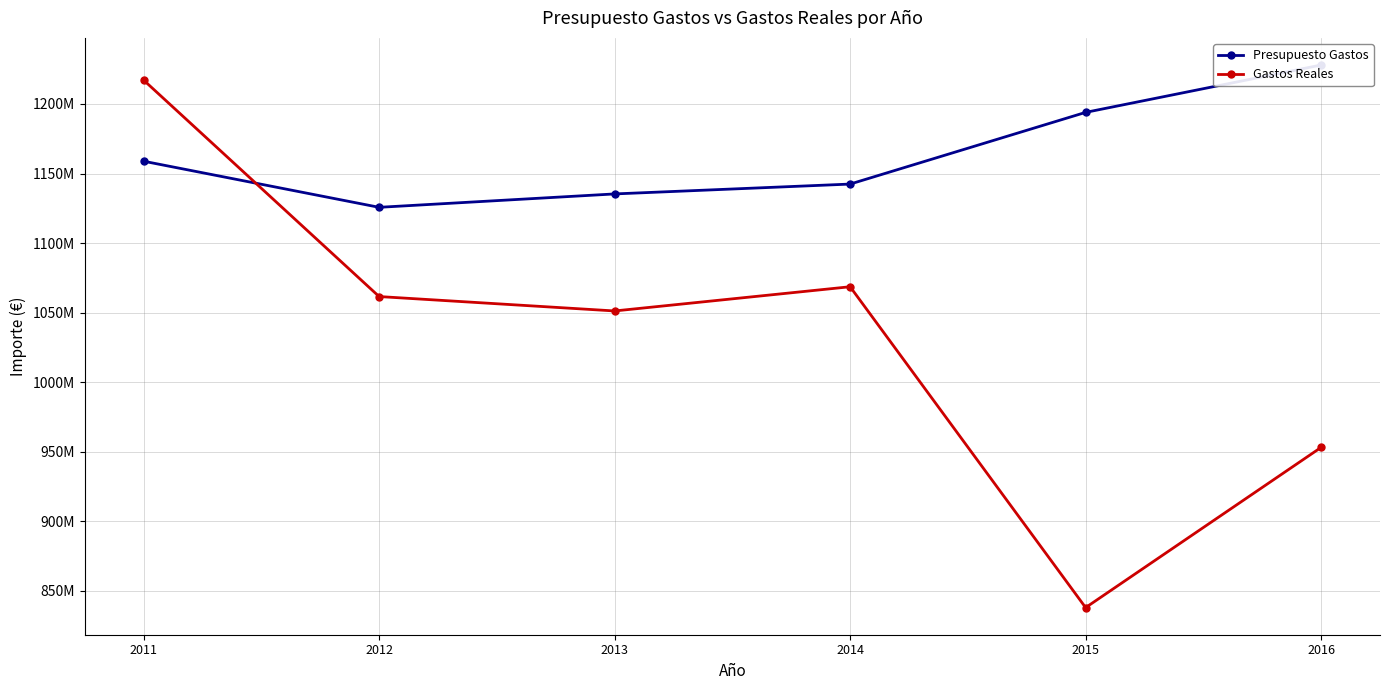

How many interior local valleys does the Gastos Reales series have?

2